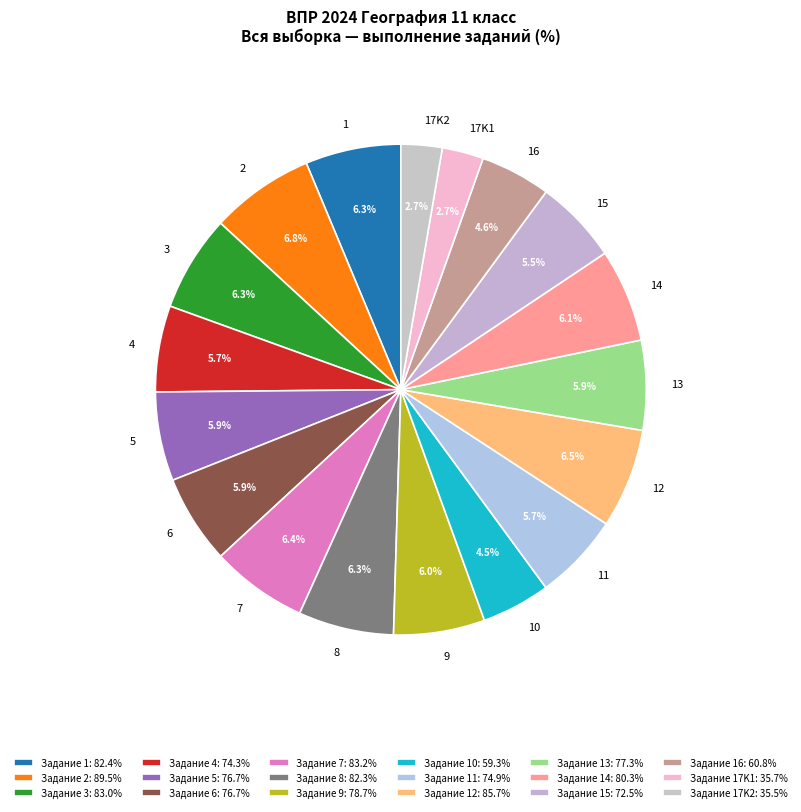

Is the sum of 7 and 6 greater than half?

No